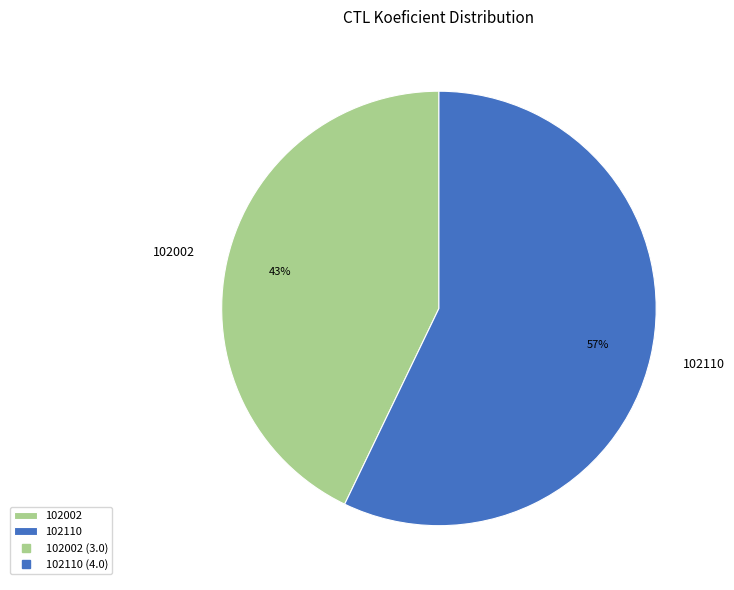

Is it true that 102110 is 44% of the pie?

False